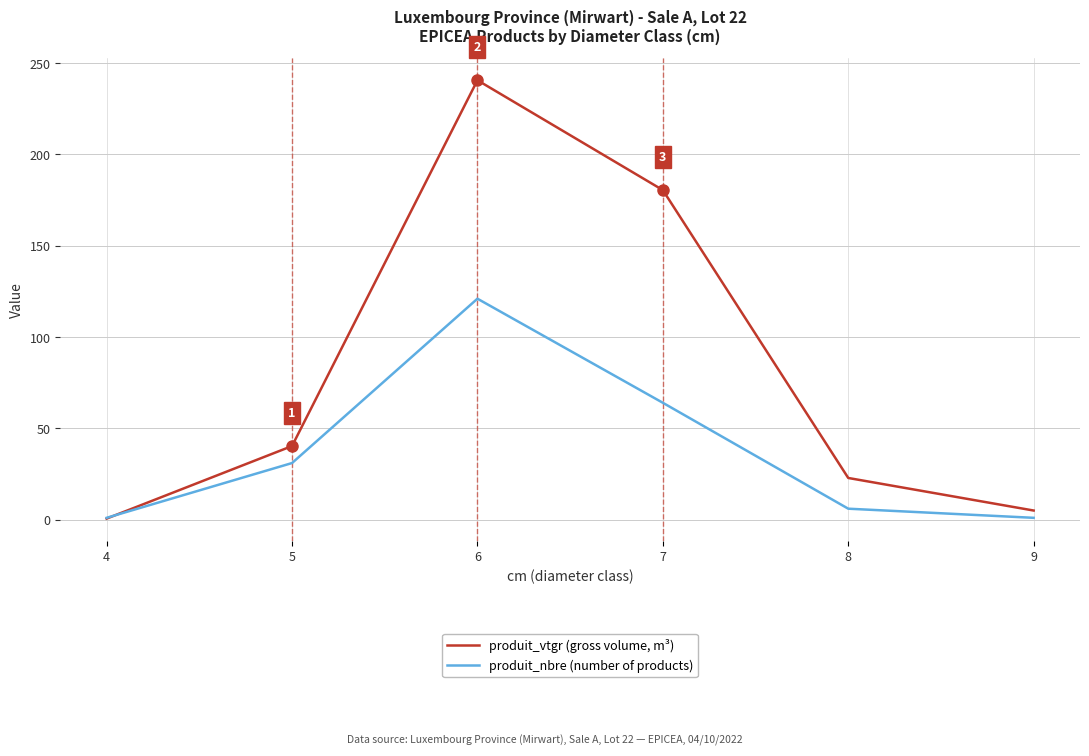

How many interior local peaks does the produit_nbre (number of products) series have?

1